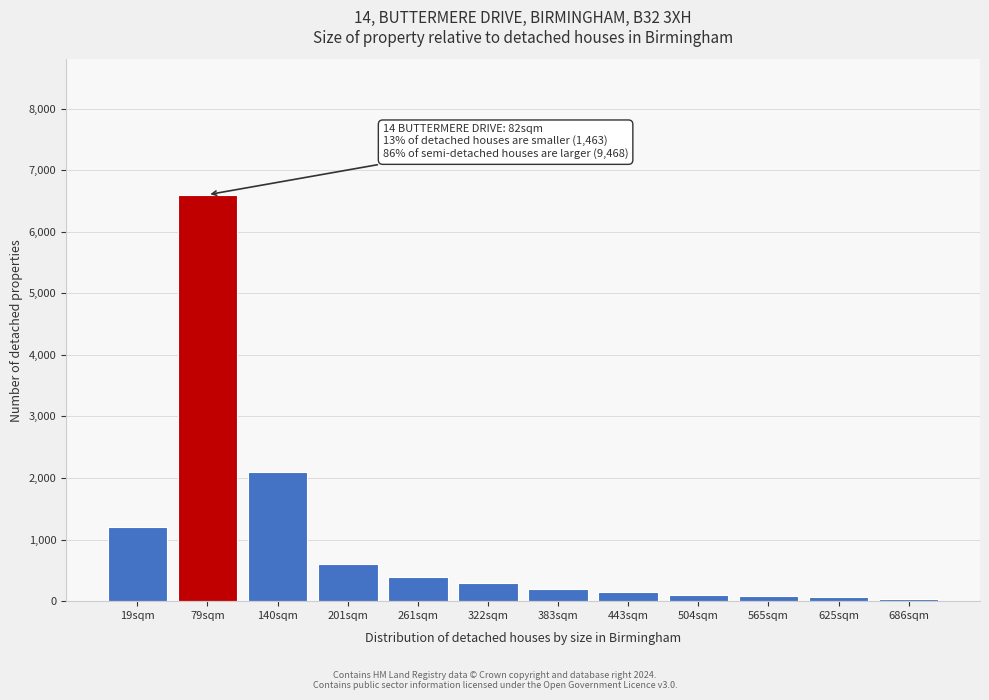

At which label is the value closest to 3320?

140sqm